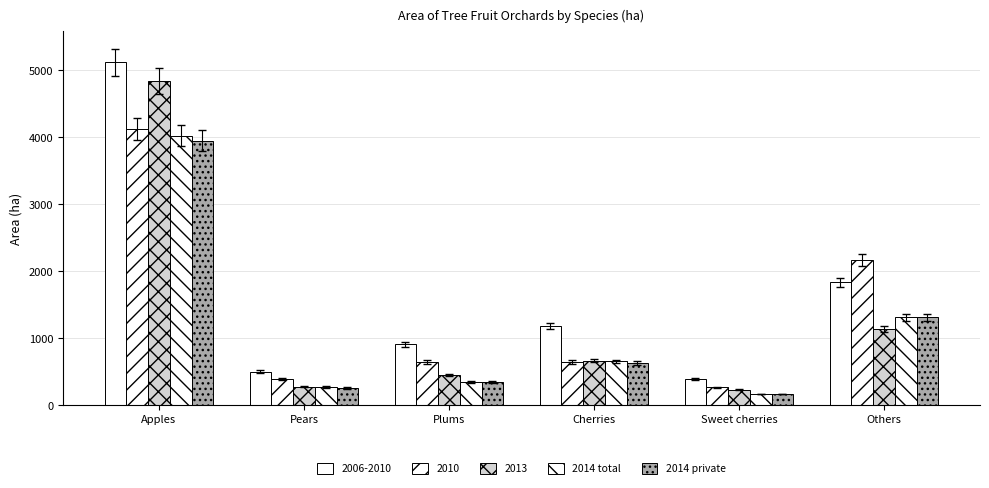

Where does the 2014 total series first go above 651?

Apples